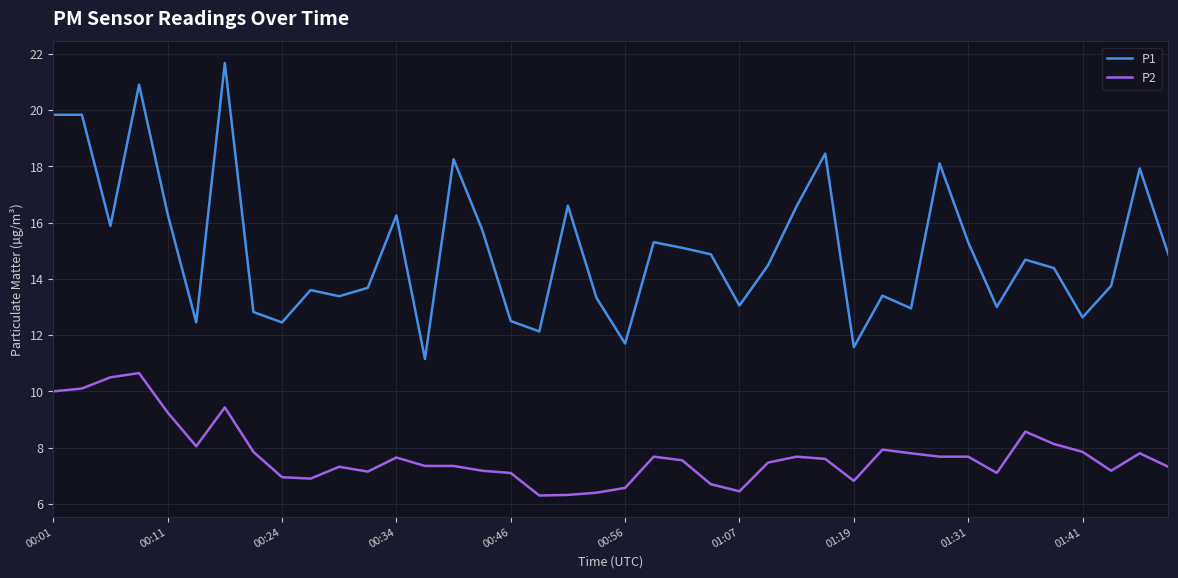

Which series has the largest total across all categories?

P1